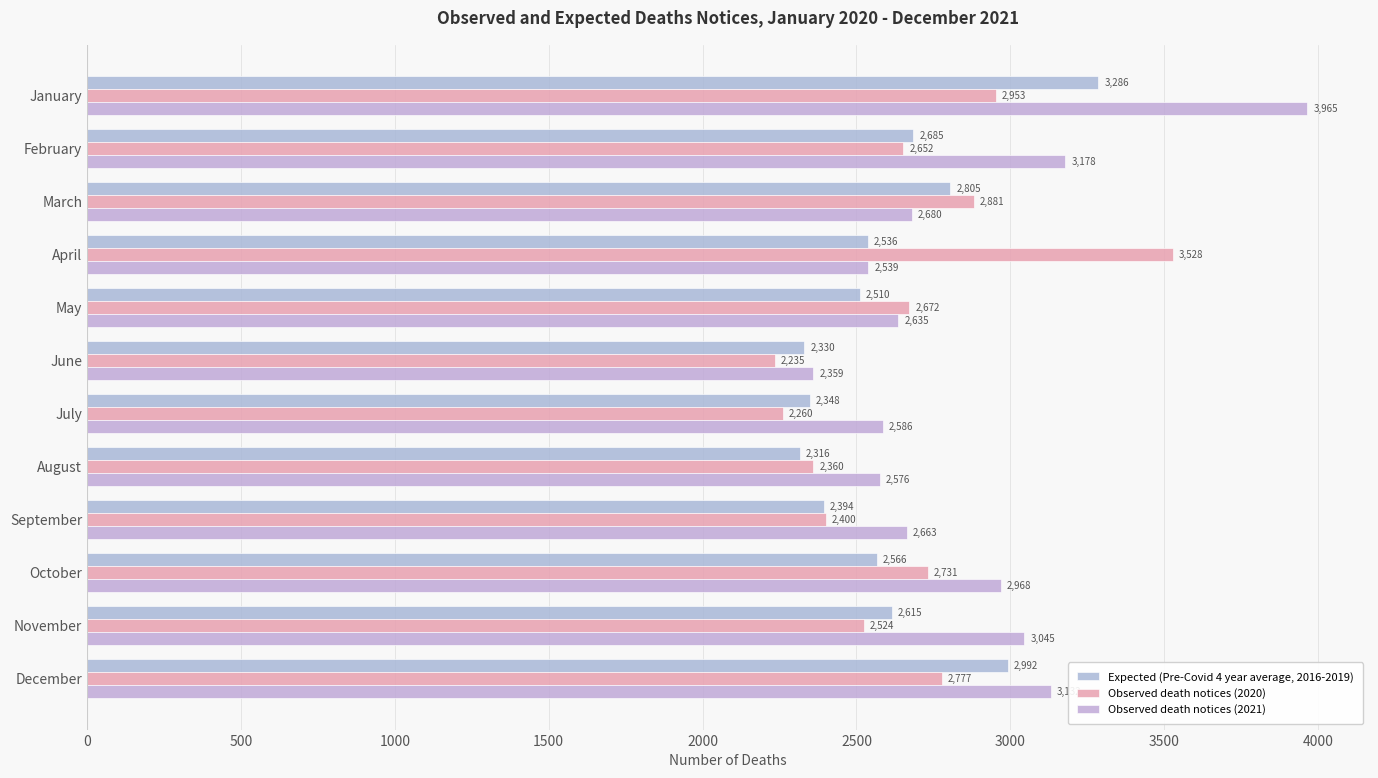

How many series are shown in this chart?

3